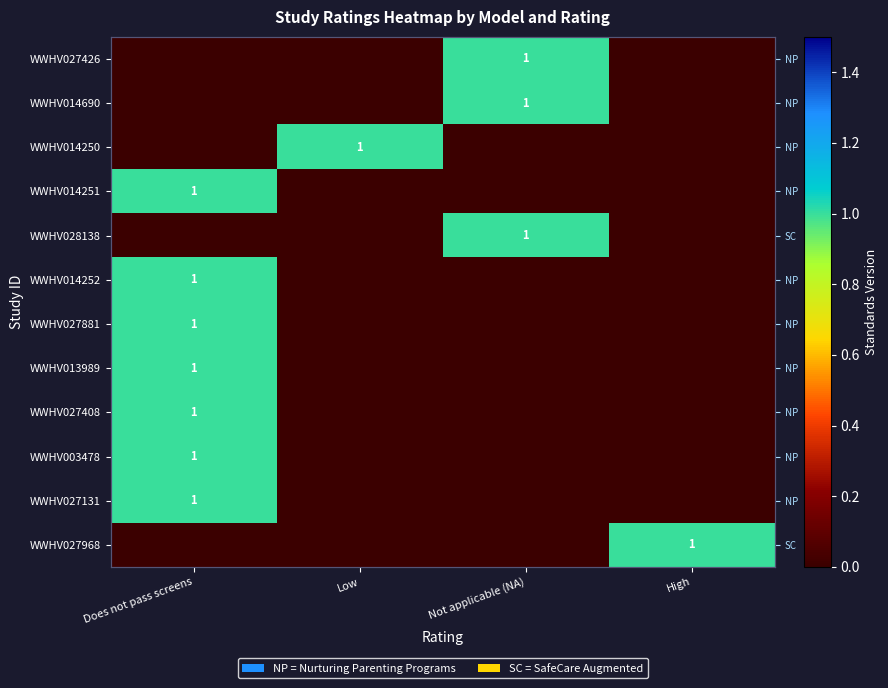

Rank the categories by WWHV014250 value from highest to lowest.

Low, Does not pass screens, Not applicable (NA), High